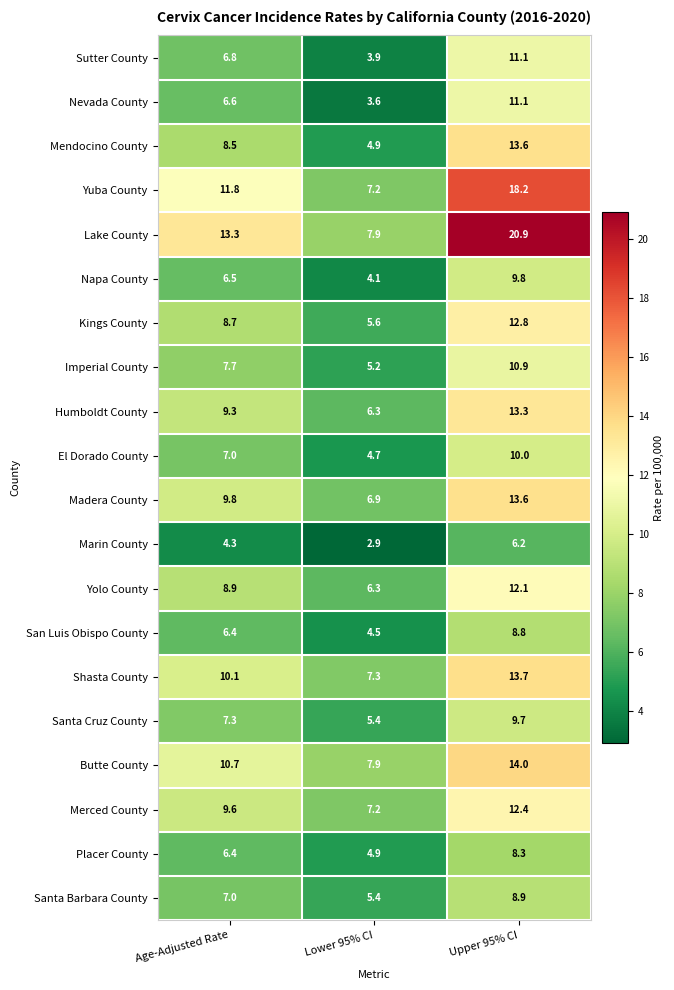

List the labels in order of Napa County value, largest first.

Upper 95% CI, Age-Adjusted Rate, Lower 95% CI